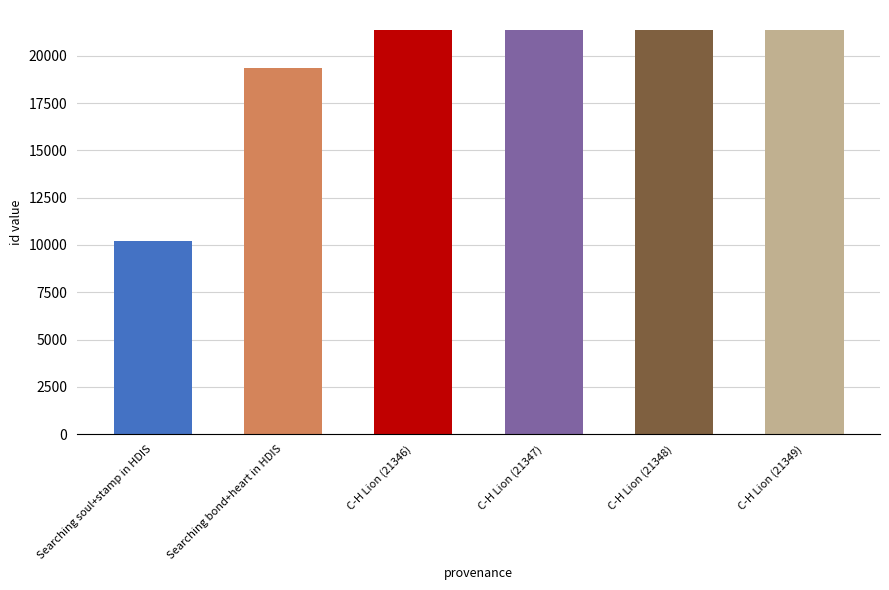

What is the minimum value shown in the chart?

10220